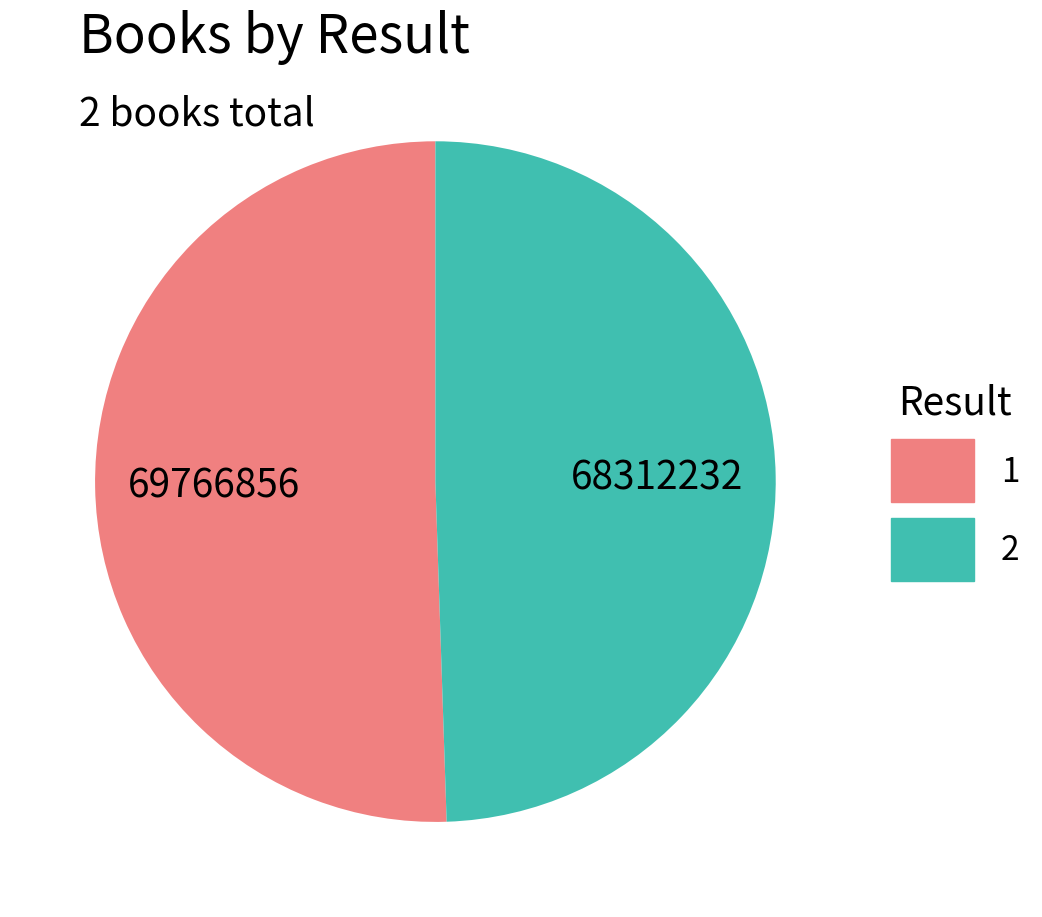

Which slice is the smallest?

2